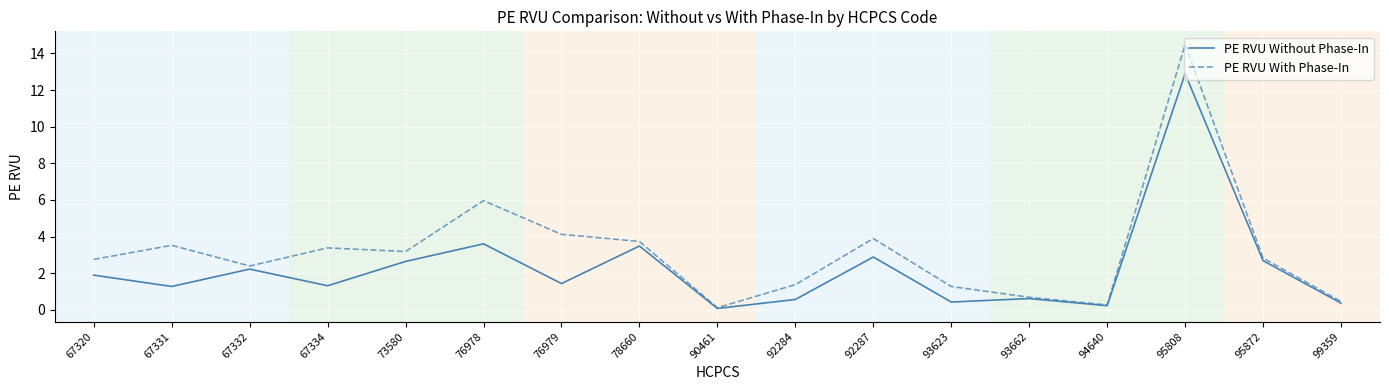

List the series in order of their overall mean, lowest first.

PE RVU Without Phase-In, PE RVU With Phase-In